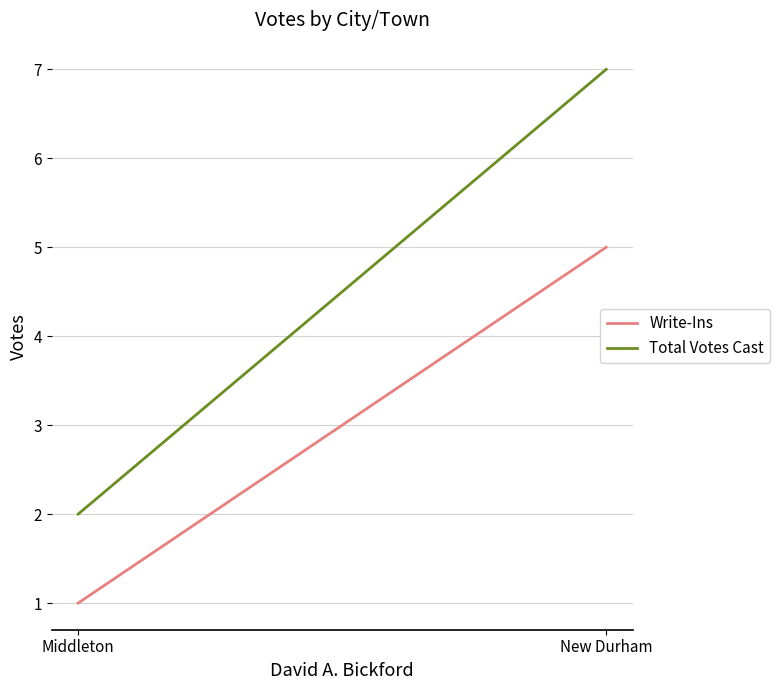

What are all the series names shown in the legend?

Write-Ins, Total Votes Cast